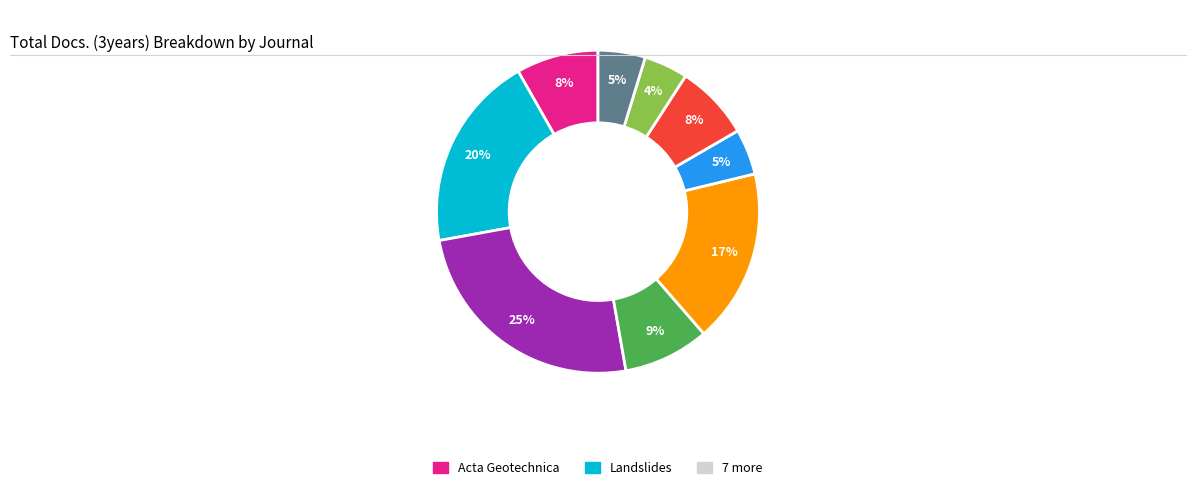

Does any single category account for the majority?

No